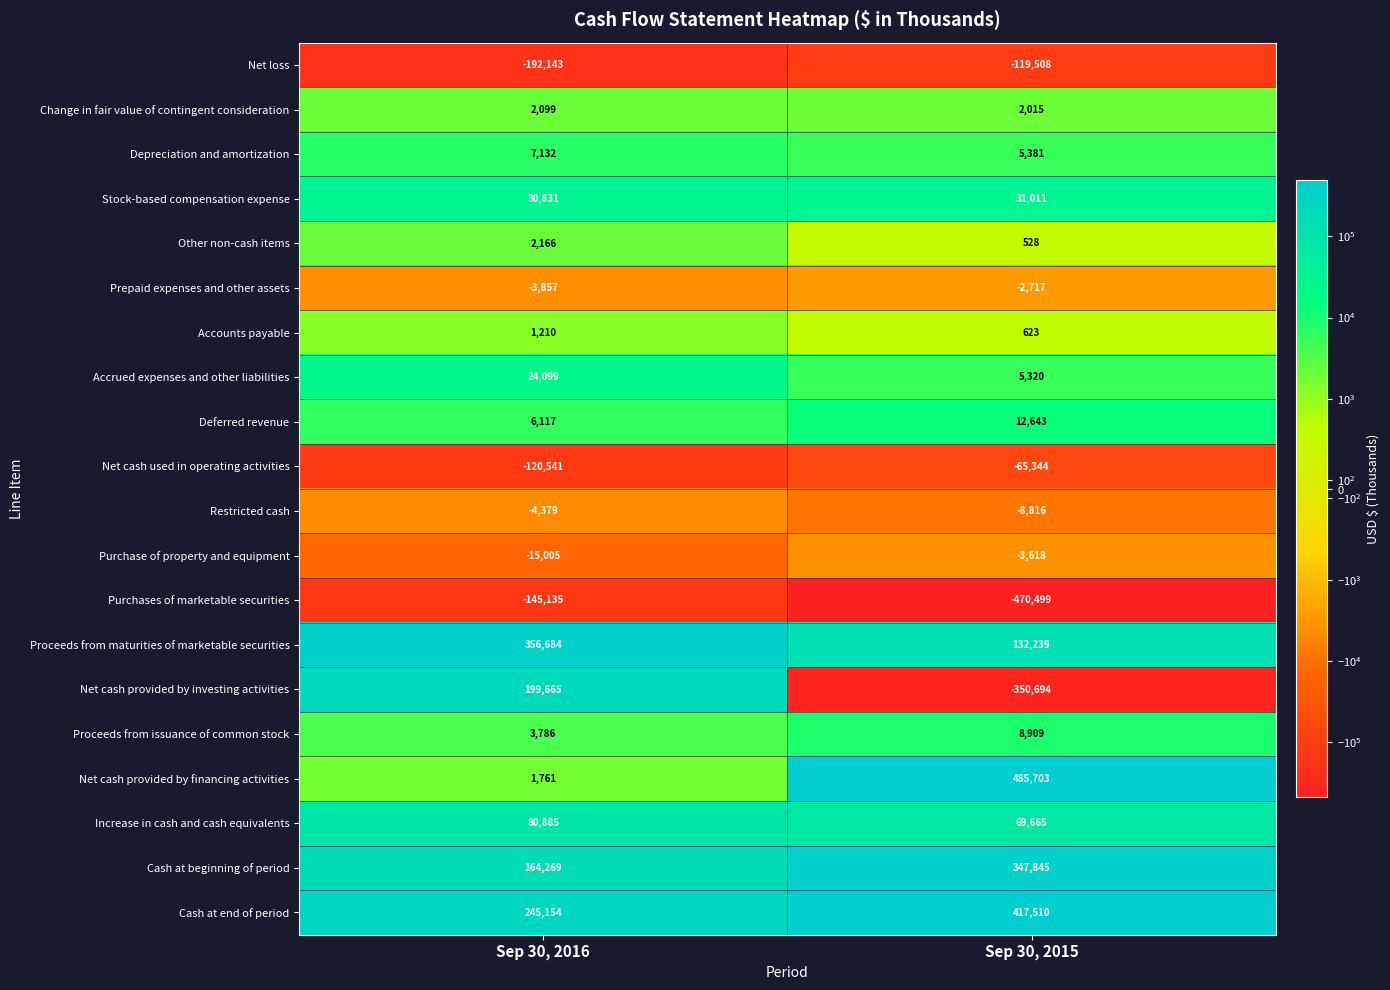

How many data points does each series have?

2